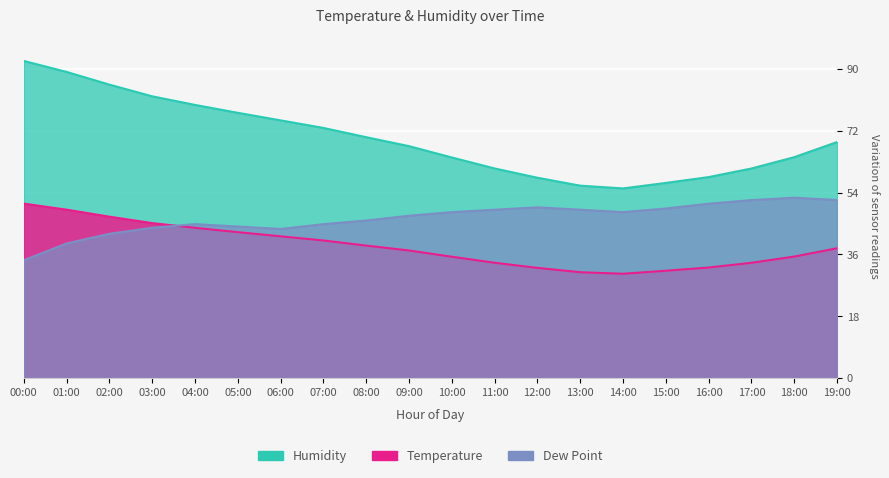

Is it true that Humidity equals 55.2 at 14:00?

True